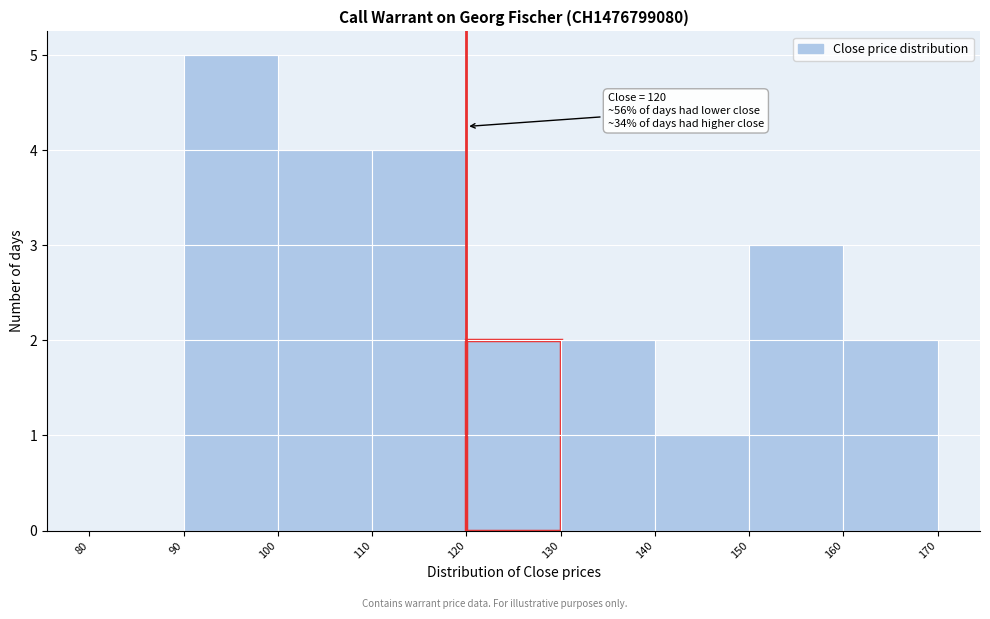

Which range on the x-axis has the tallest bar?

90 to 100